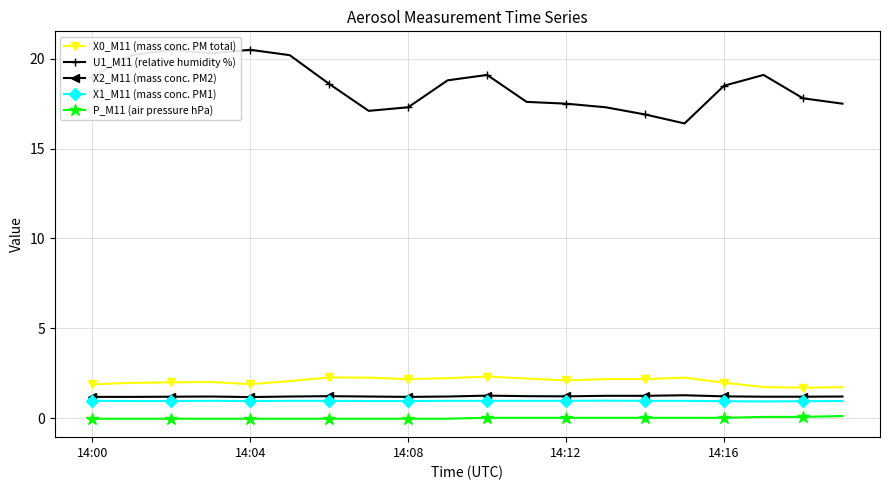

True or false: X2_M11 (mass conc. PM2) and X0_M11 (mass conc. PM total) cross at least once.

False